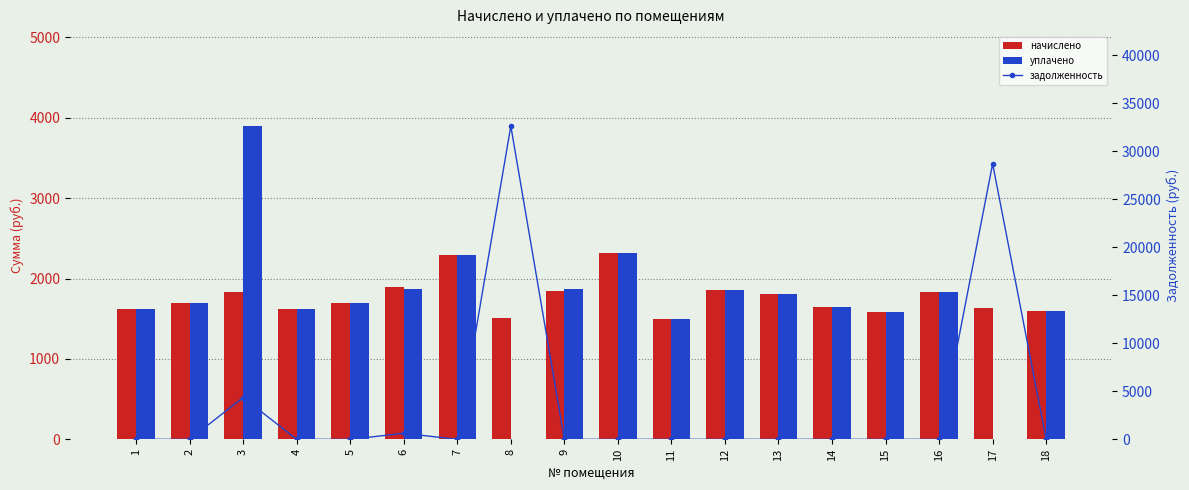

How many data points in уплачено are less than 1690?

8